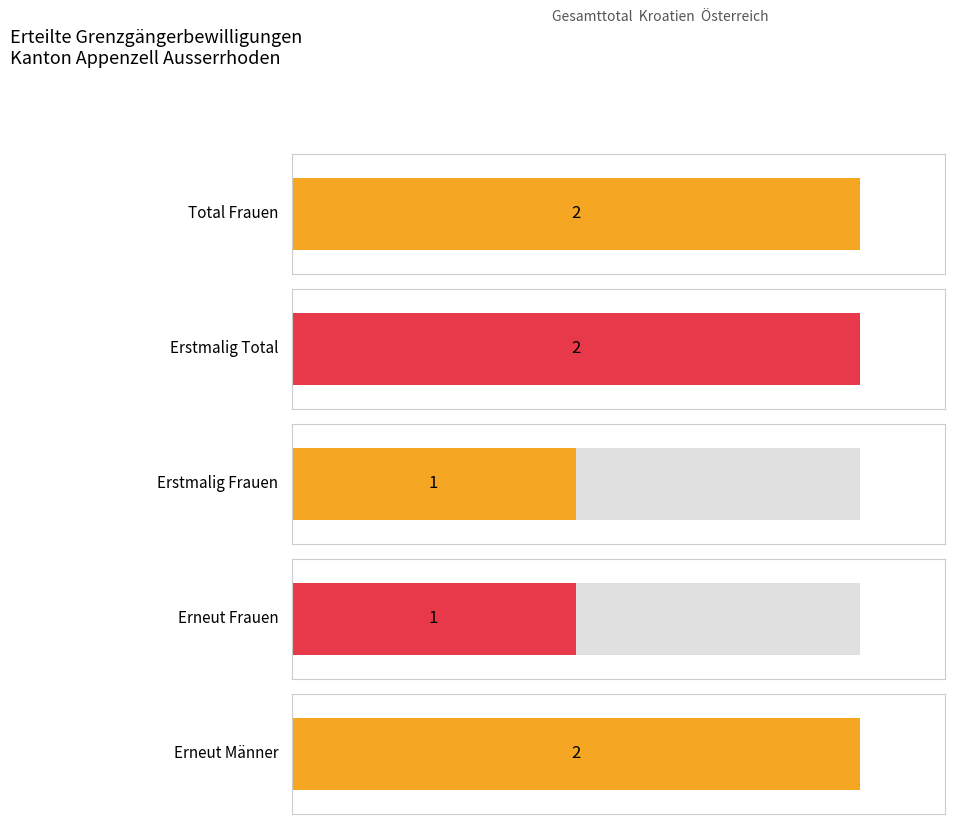

Are the bars grouped side by side (vs. stacked)?

Yes